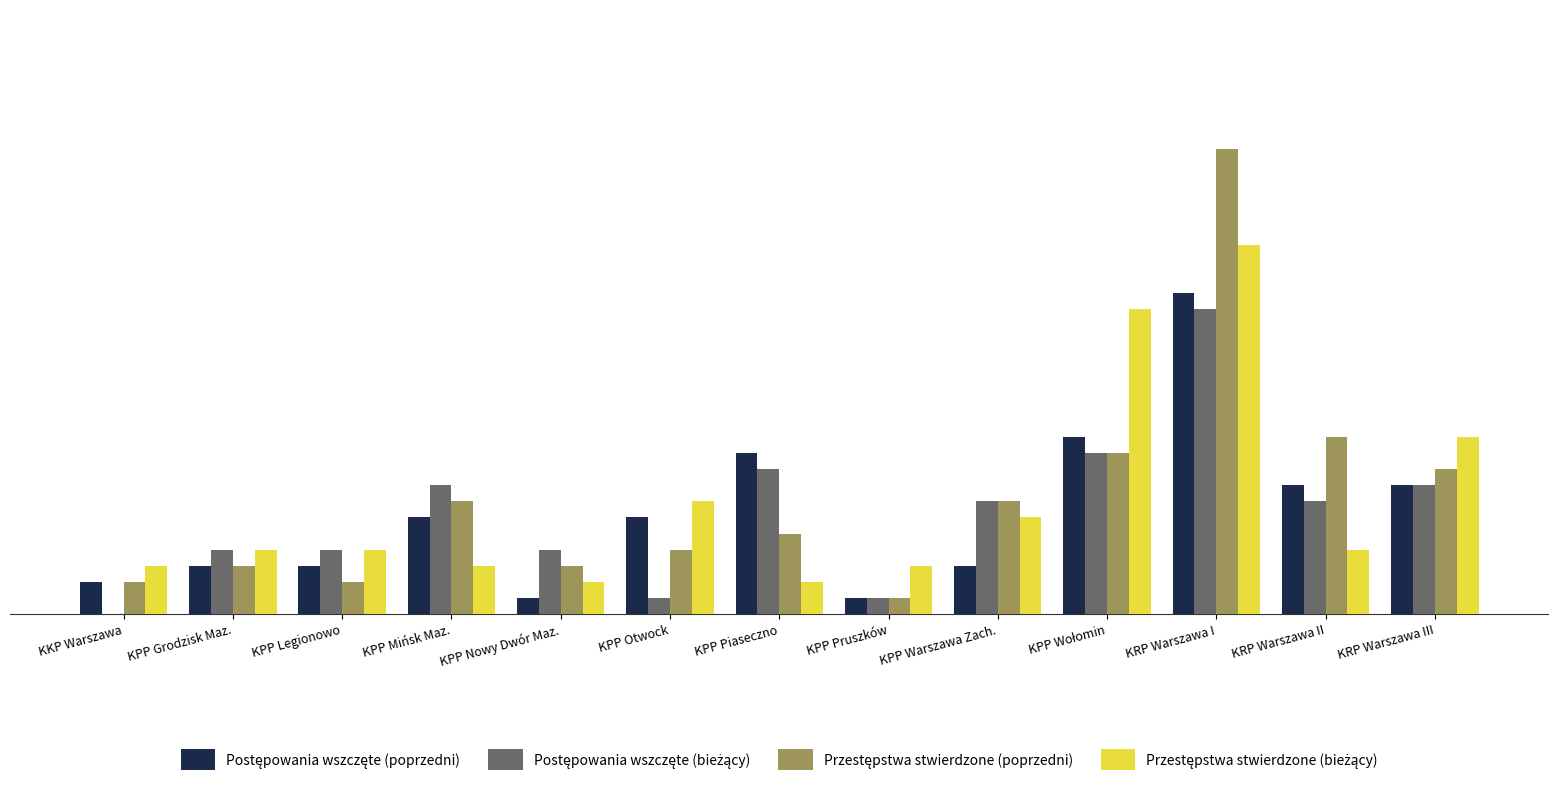

Which label corresponds to the largest value in the chart?

KRP Warszawa I